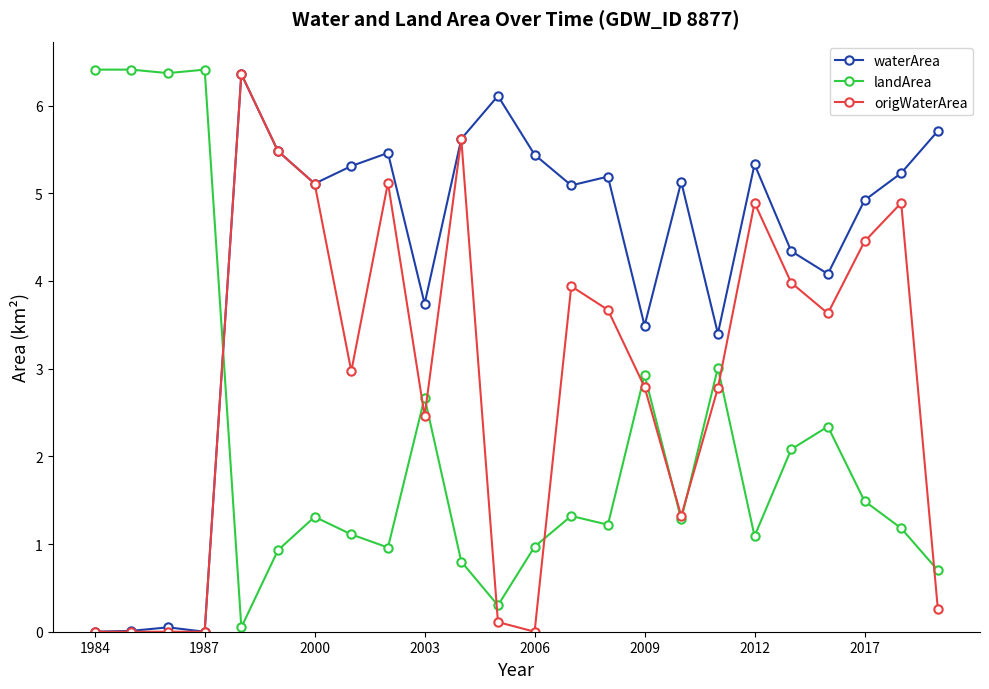

What are all the series names shown in the legend?

waterArea, landArea, origWaterArea